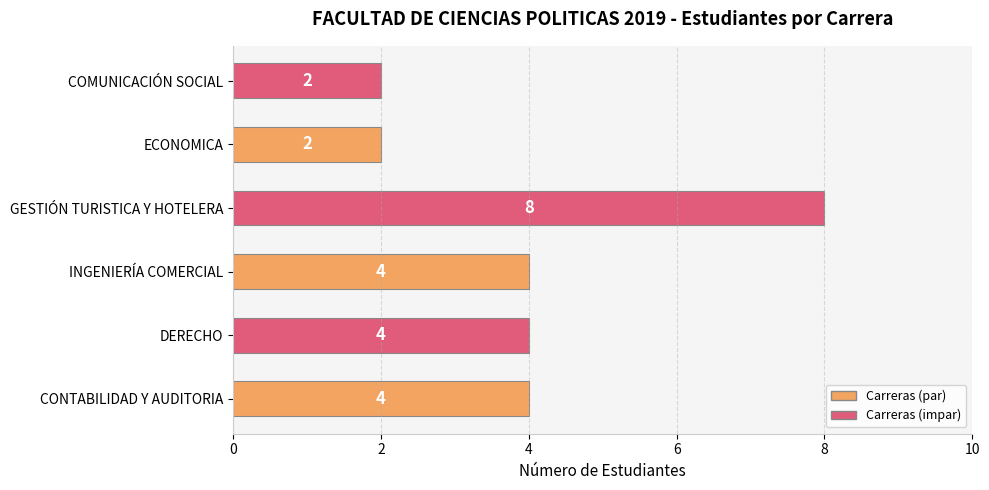

What is the sum of the values at INGENIERÍA COMERCIAL and COMUNICACIÓN SOCIAL?

6